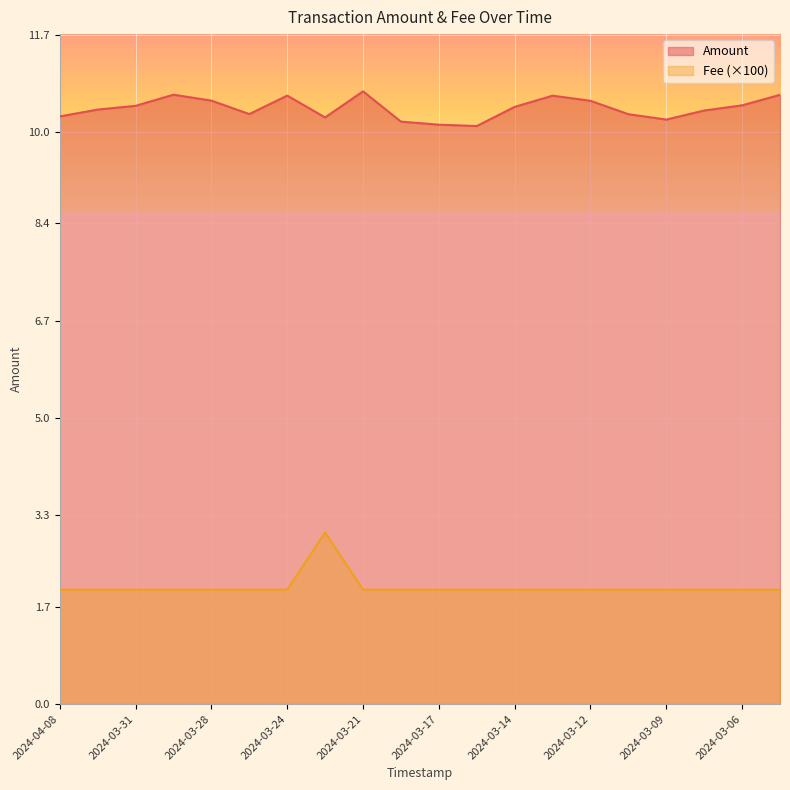

Which series has the widest spread of values?

Fee (×100)